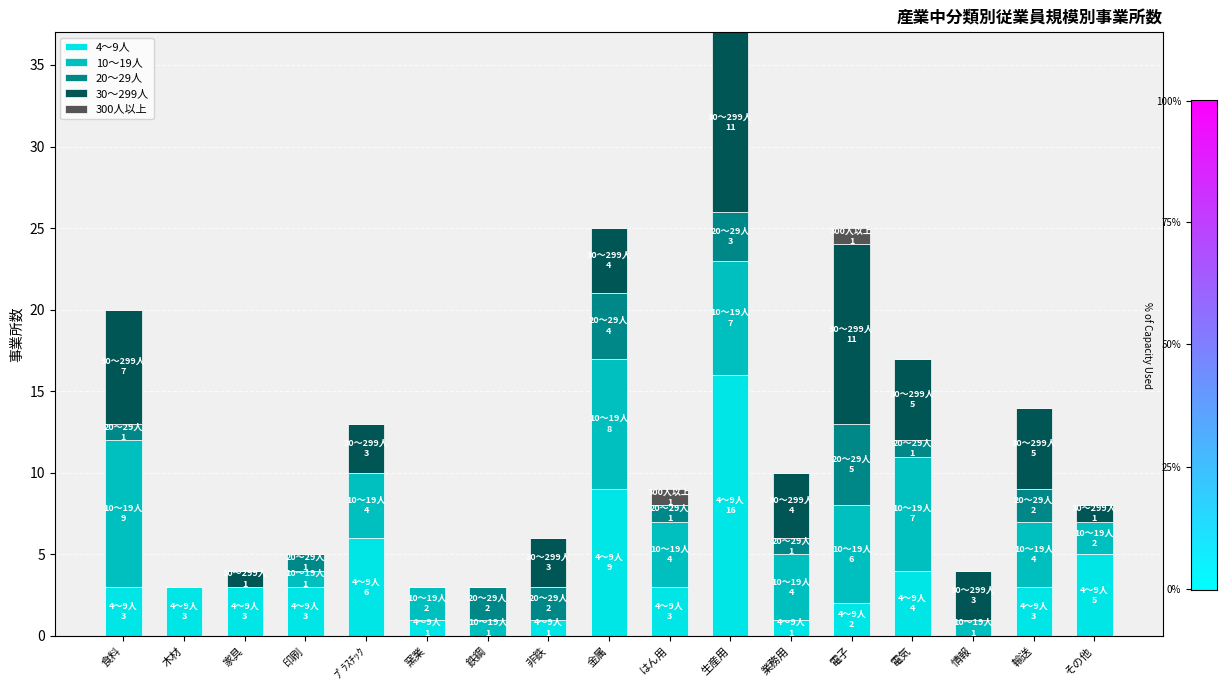

What is the total value across all series at ﾌﾟﾗｽﾁｯｸ?

13